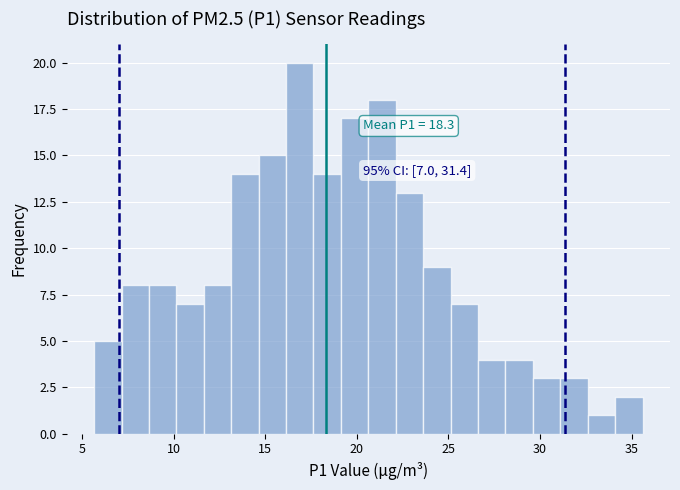

Around what value on the x-axis is the tallest bar? Give the approximate position of its centre, as read against the axis.

17.0